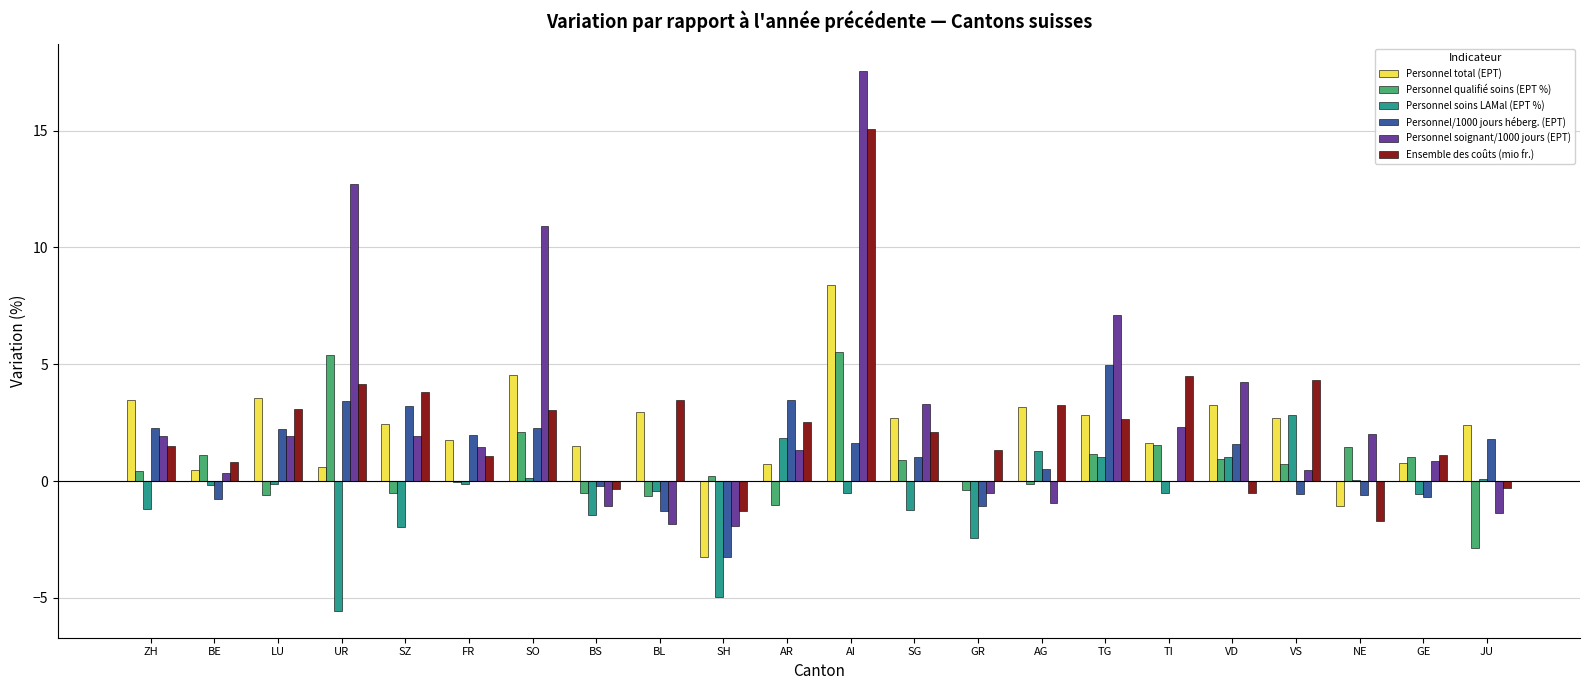

What is the sum of all Personnel/1000 jours héberg. (EPT) values?

21.9